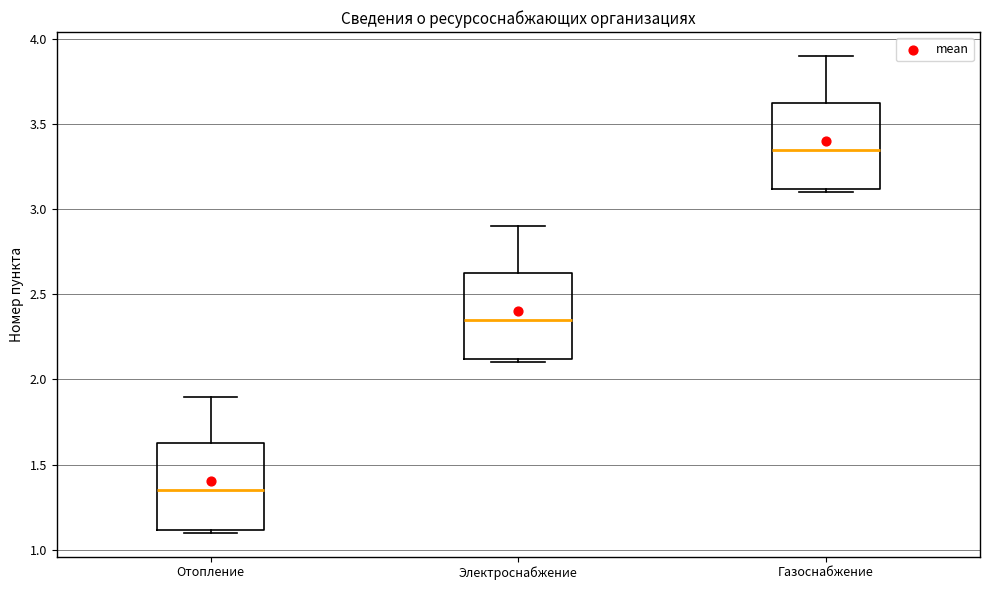

Where does the upper whisker of the box for Газоснабжение end on the y-axis? The values are not printed on the chart, so give them approximately, as read against the axis.

3.90